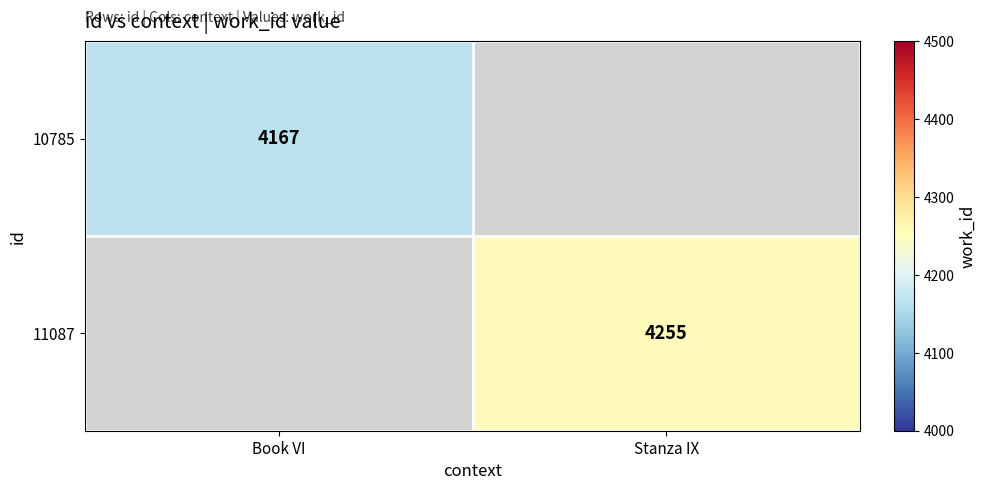

True or false: 11087 has a value of 4255 at Stanza IX.

True